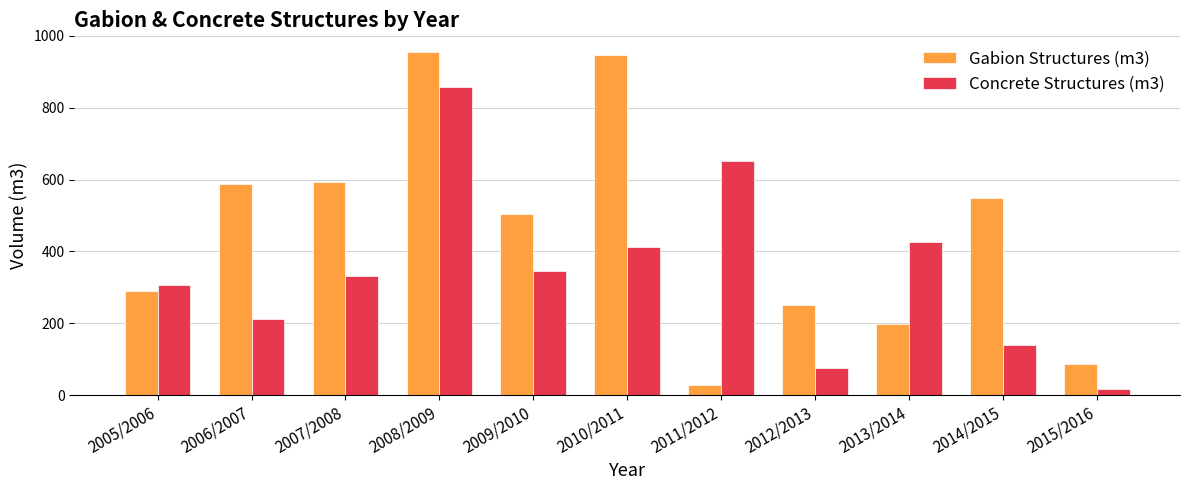

What is the maximum value for Concrete Structures (m3)?

858